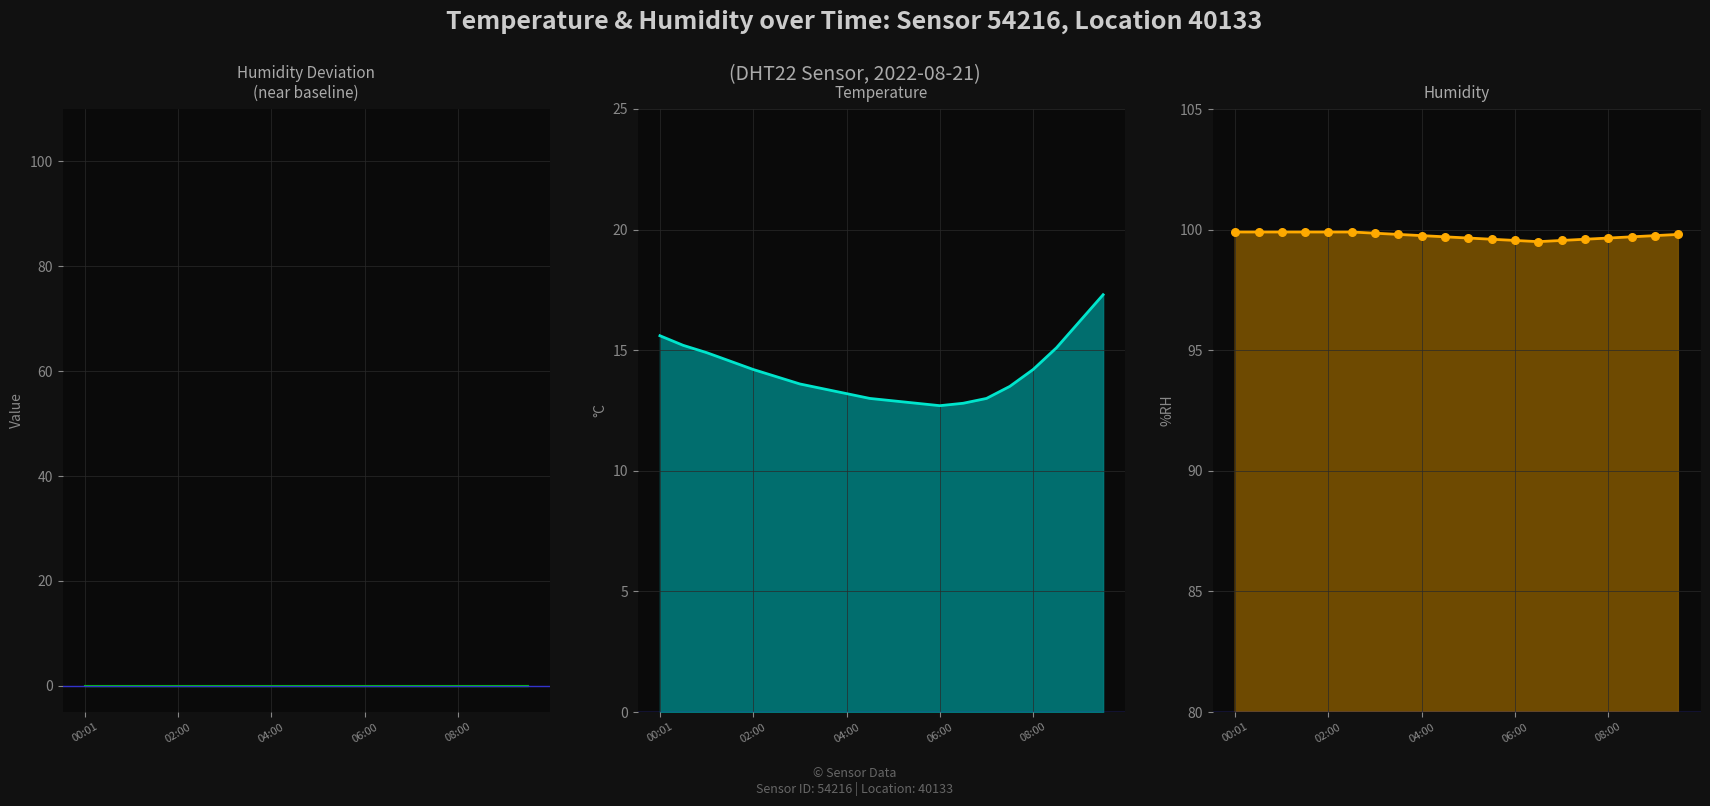

Which series contains the highest Y value?

humidity